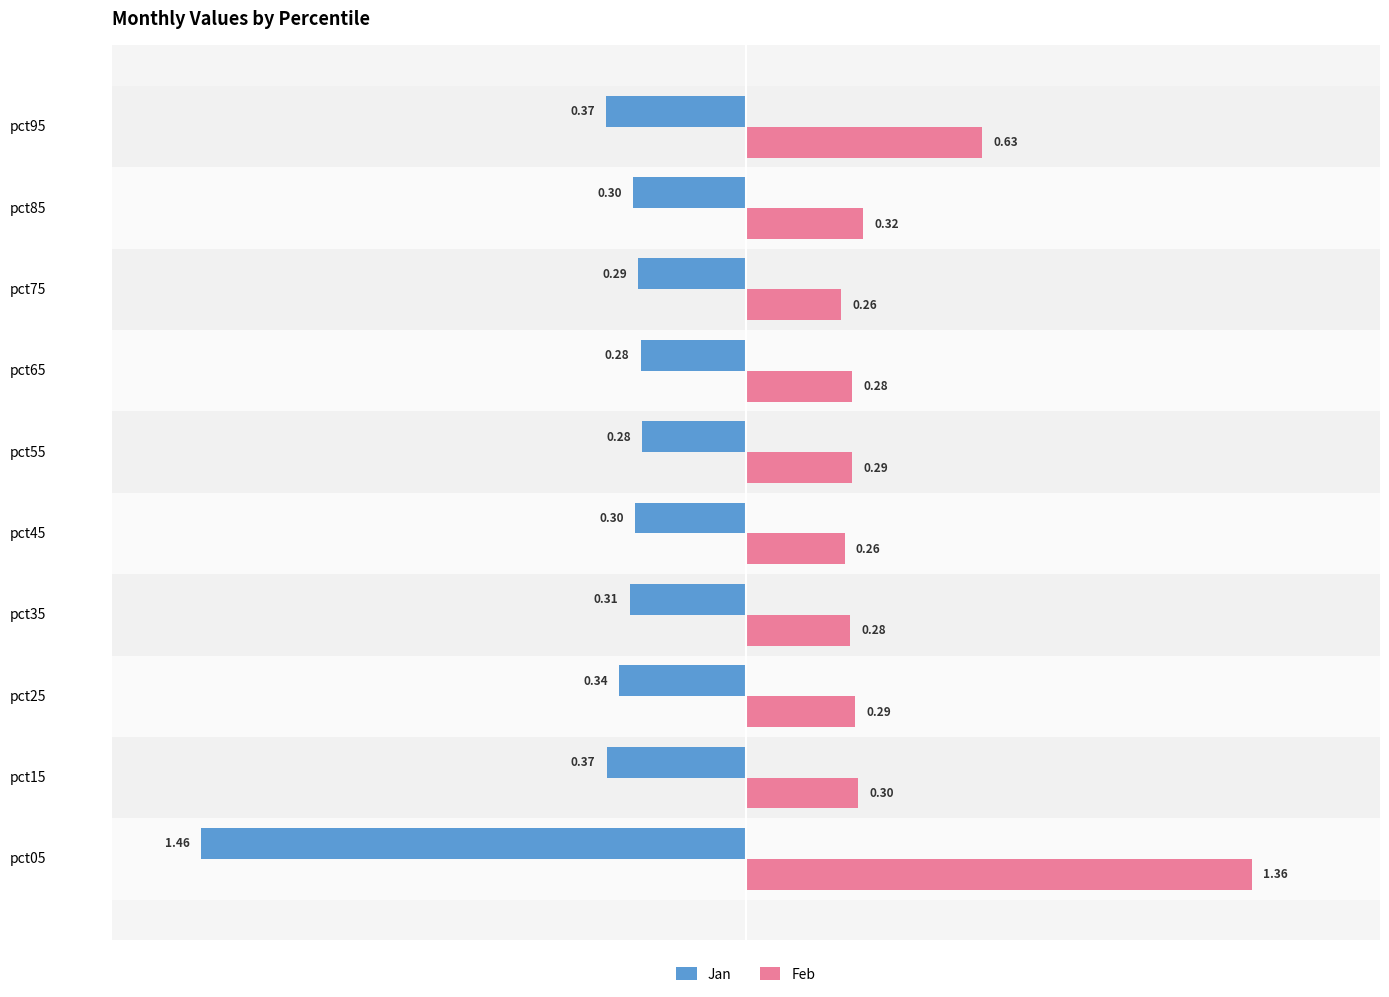

At pct65, list the series in order from smallest to largest.

Jan, Feb